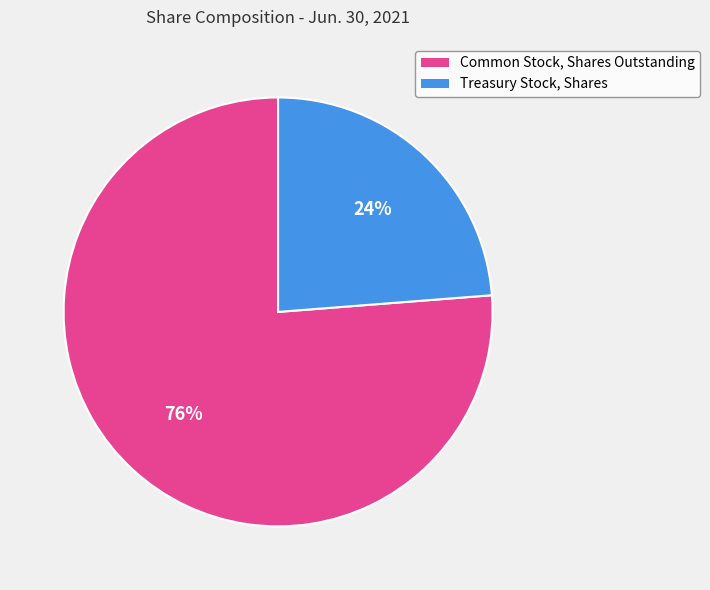

Combined, do Treasury Stock, Shares and Common Stock, Shares Outstanding account for over 50%?

Yes